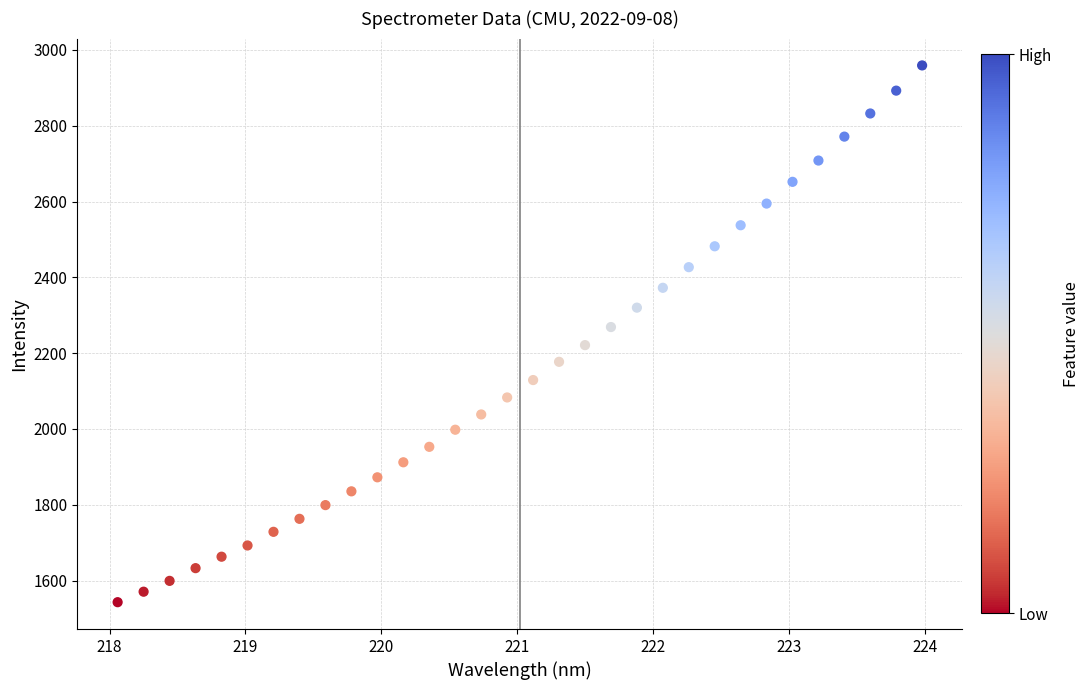

What is the range of X values (max minus min)?

5.9